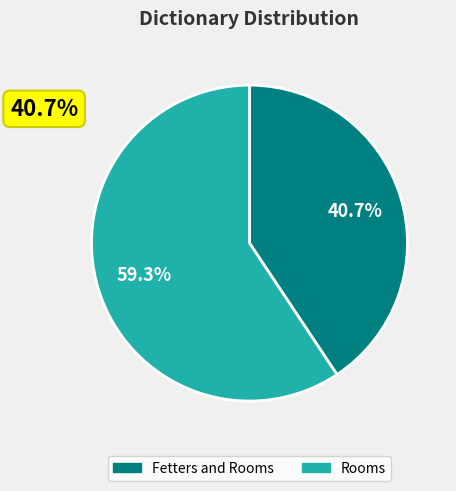

How many segments does this pie chart have?

2